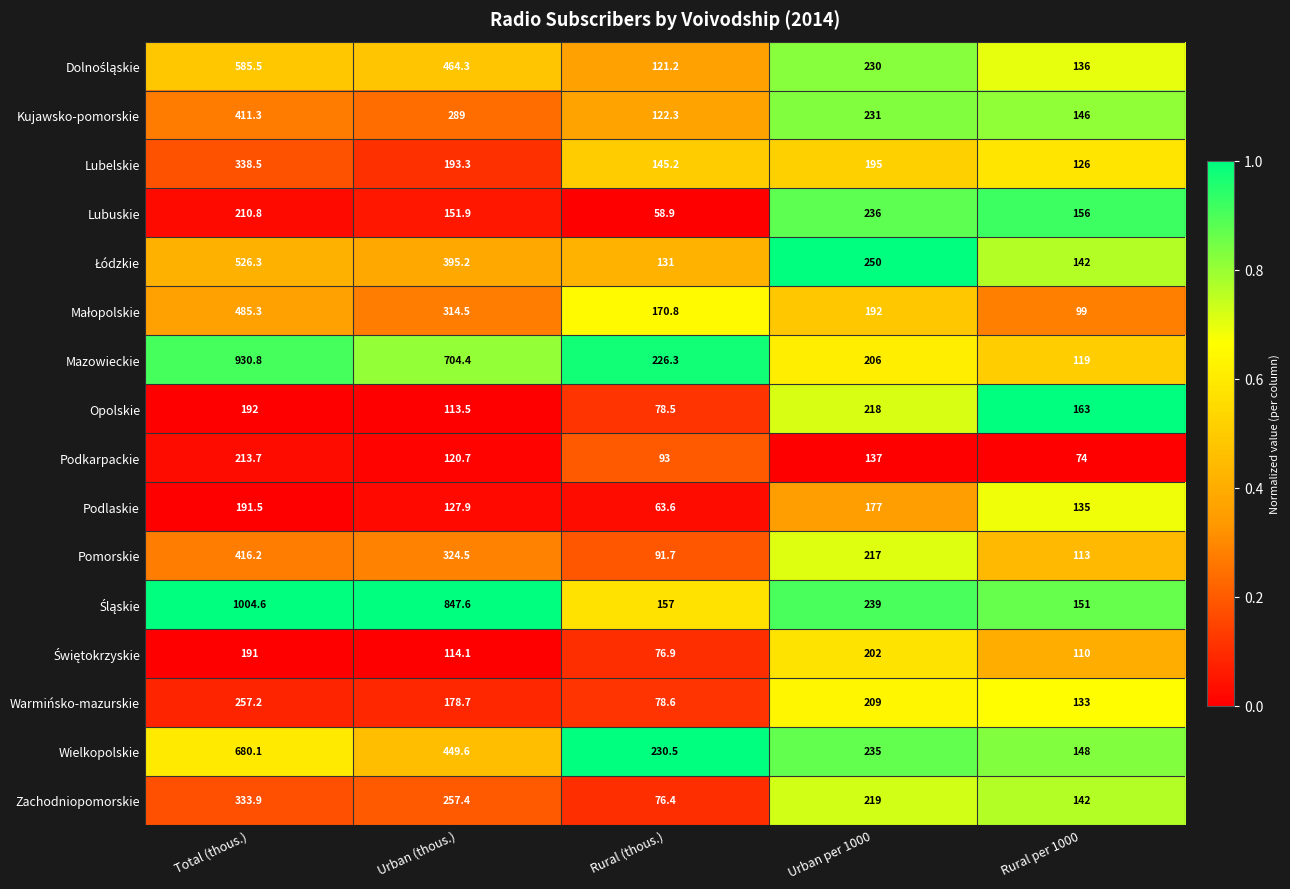

What value does the Podkarpackie series have at Rural (thous.)?

93.0